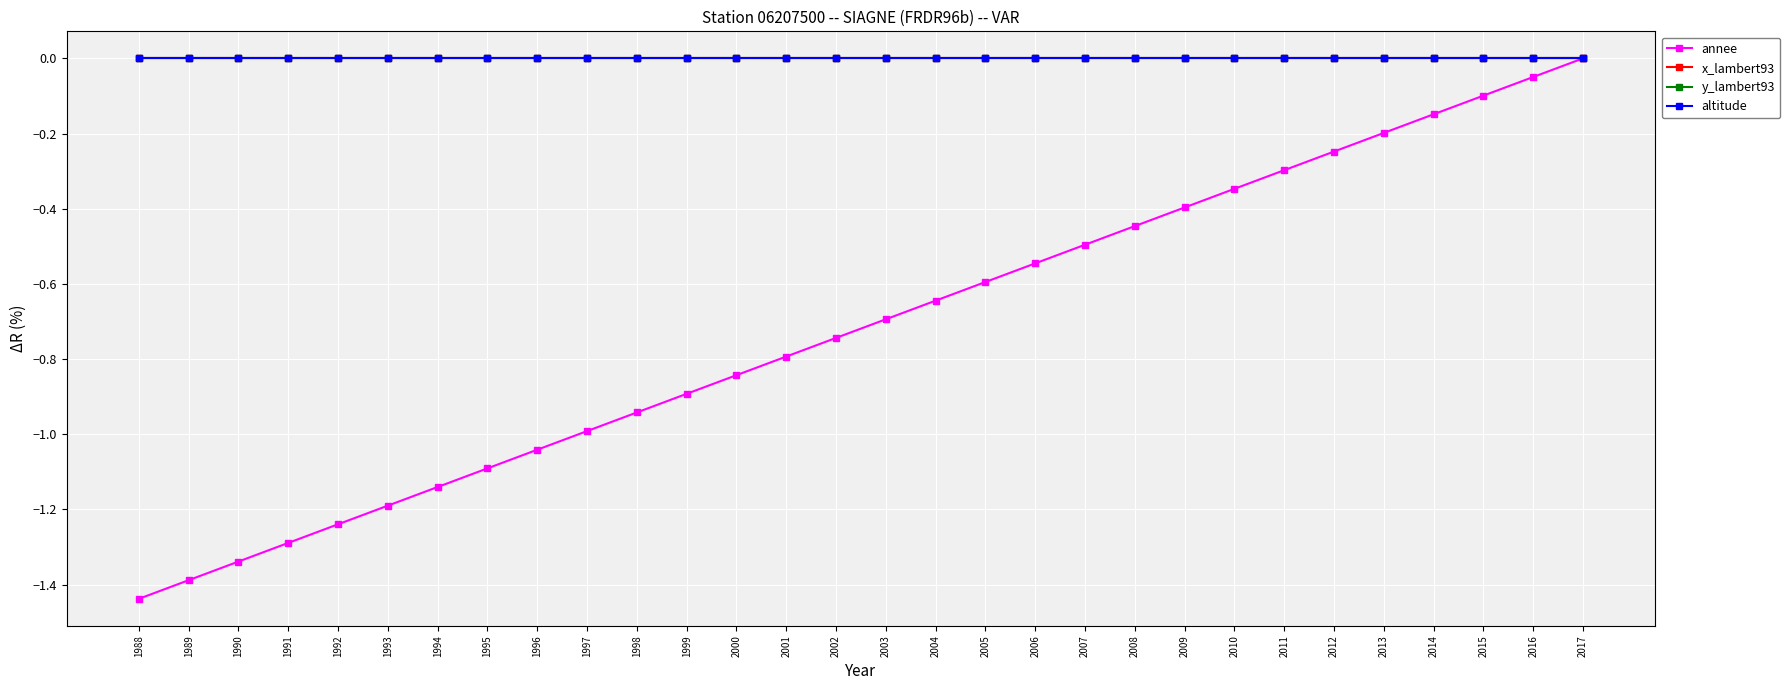

How many distinct data groups are displayed?

4